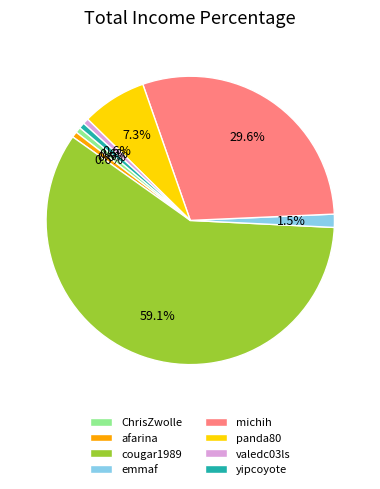

How many slices are in this pie chart?

8